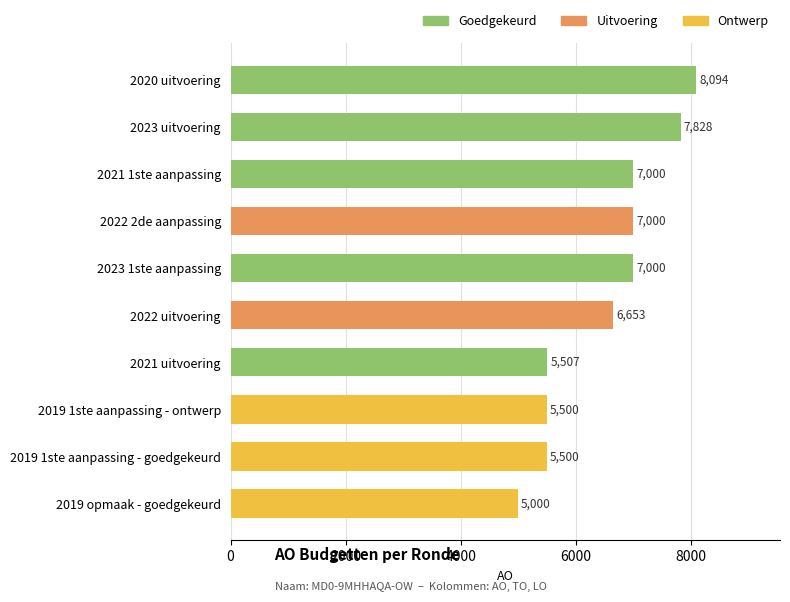

What is the ratio of the value at 2019 opmaak - goedgekeurd to the value at 2019 1ste aanpassing - ontwerp?

0.9